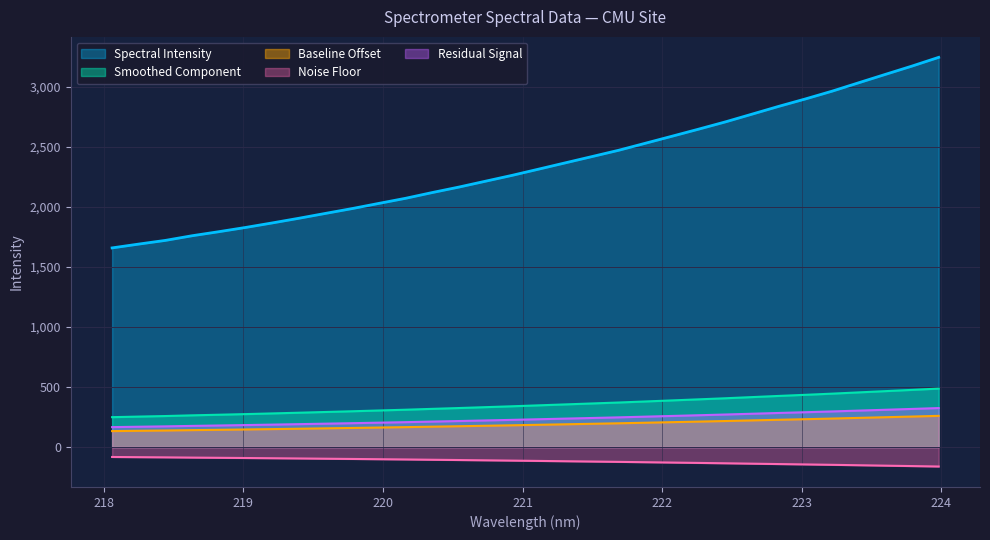

What is the ratio of the value at 223.0264 to the value at 220.3533?

1.4